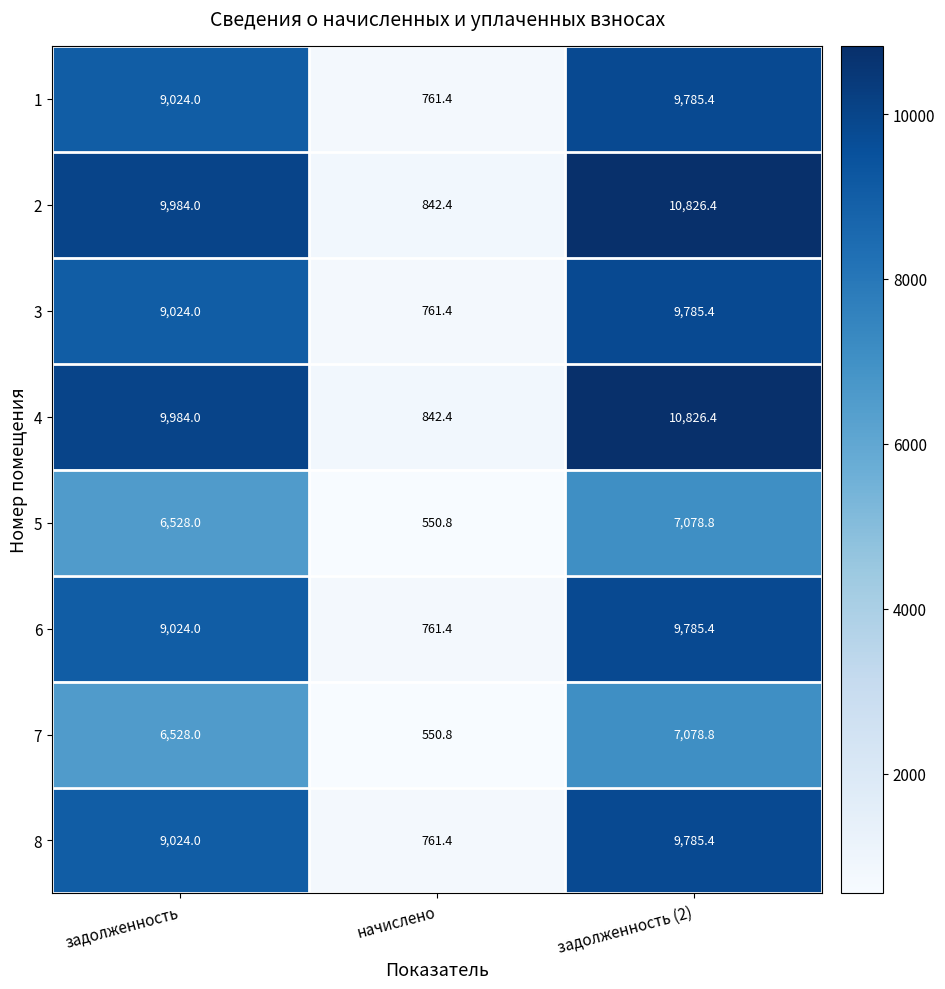

What is the minimum value shown in the chart?

550.8